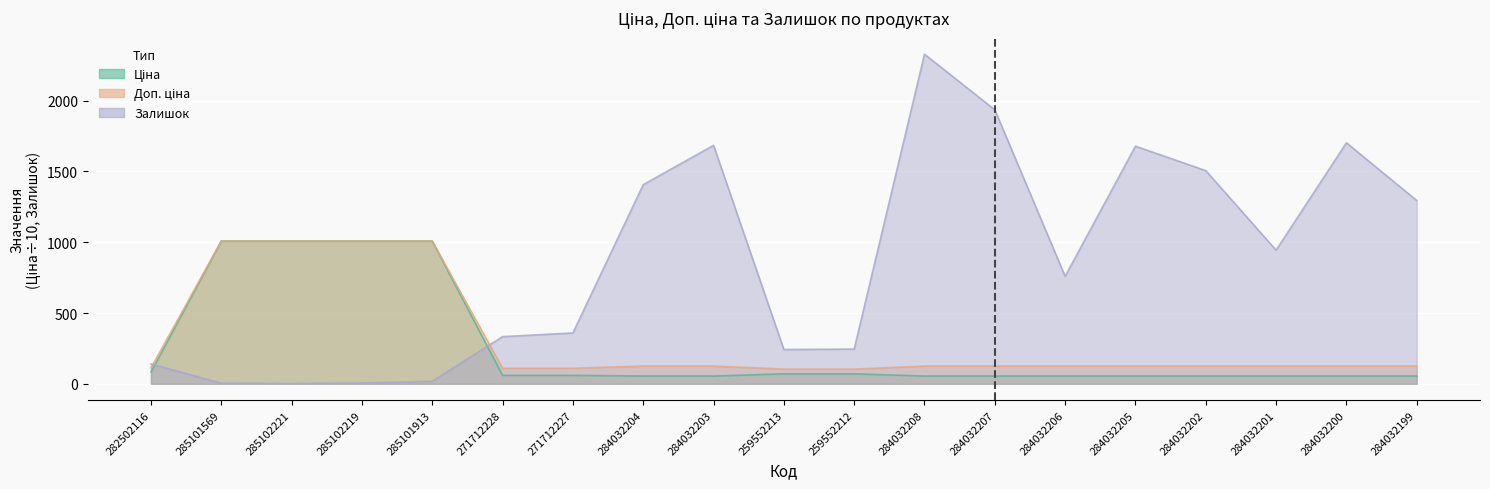

What is the label of the 6th point from the left?

271712228